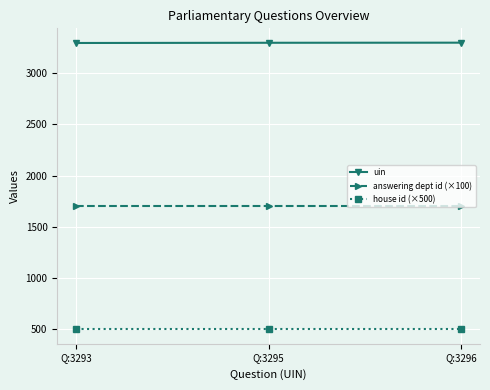

What is the value of the answering dept id (×100) point at the 2nd from the left?

1700